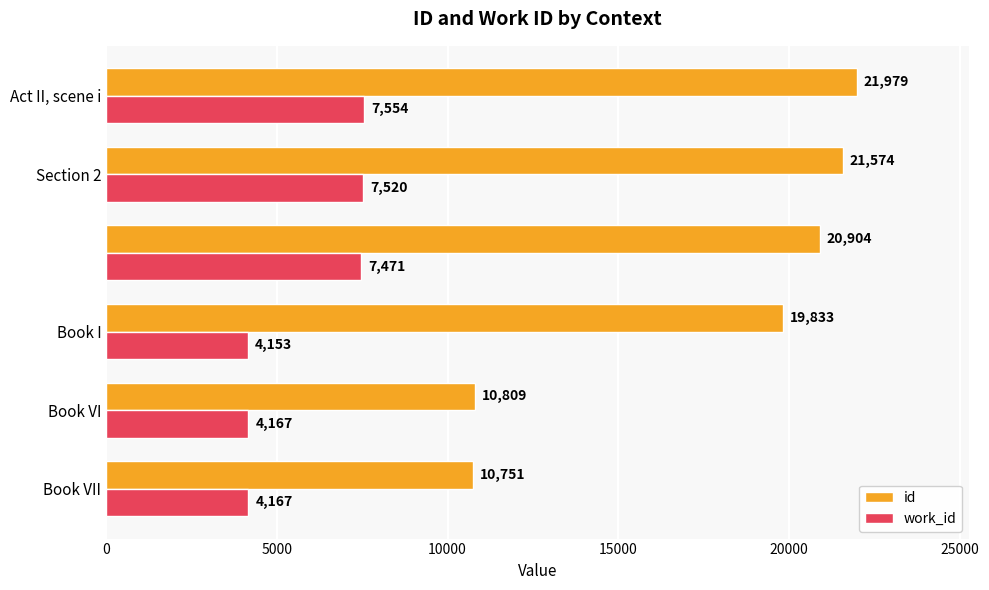

Rank the series by their maximum value, from highest to lowest.

id, work_id